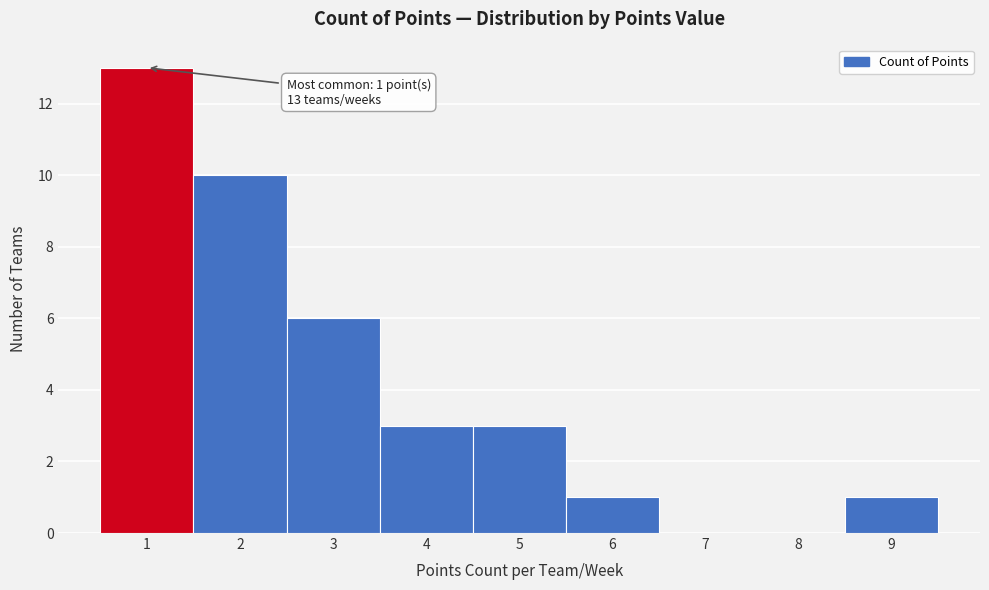

Over which range of the x-axis is the bar tallest?

0.5 to 1.5